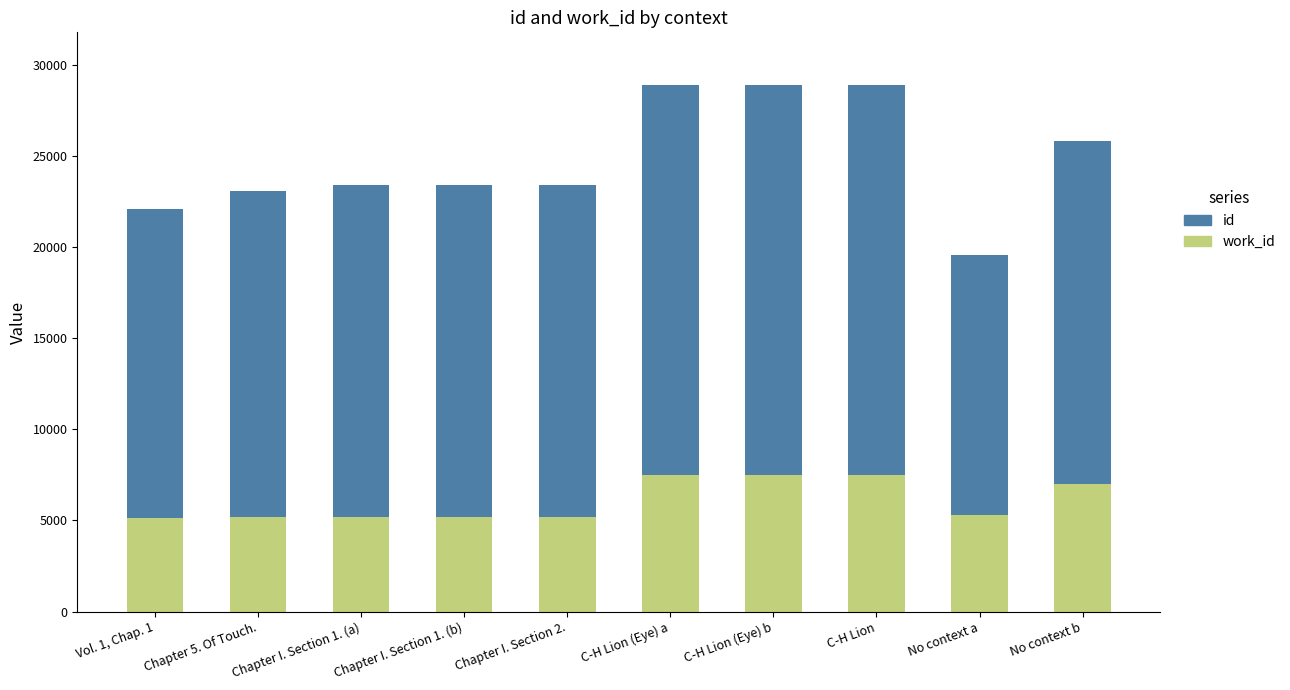

What is the total value across all series at Vol. 1, Chap. 1?

22068